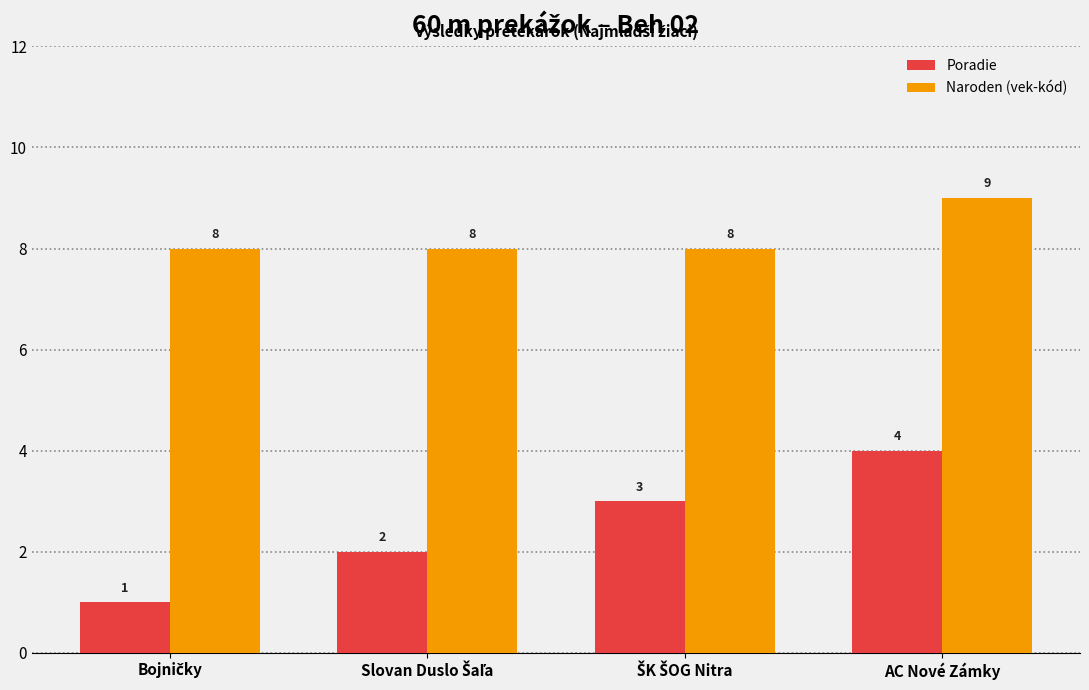

How many bars are there in each group?

2